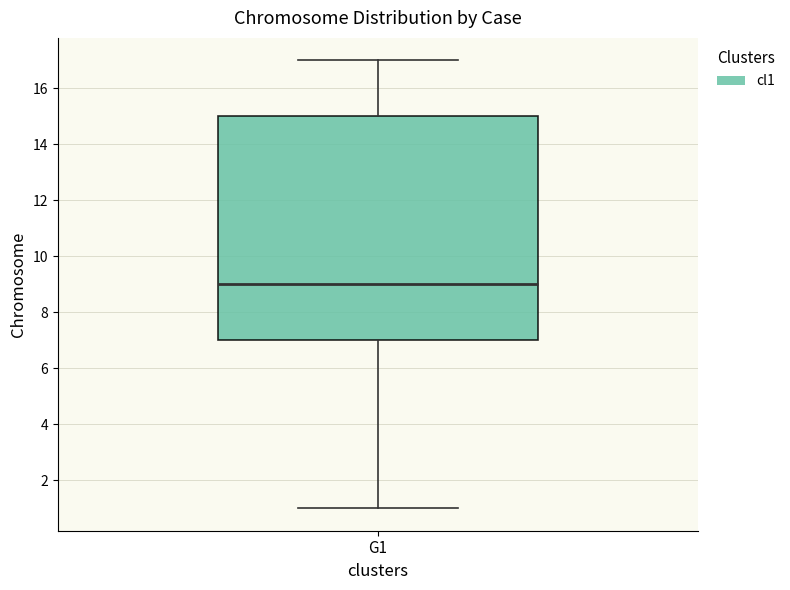

Transcribe this box plot: give where the median line is, the range the box spans, and where the two whiskers end, as read against the y-axis. The values are not printed on the chart, so give them approximately, as read against the axis.

median 9, box 7 to 15, whiskers 1 to 17